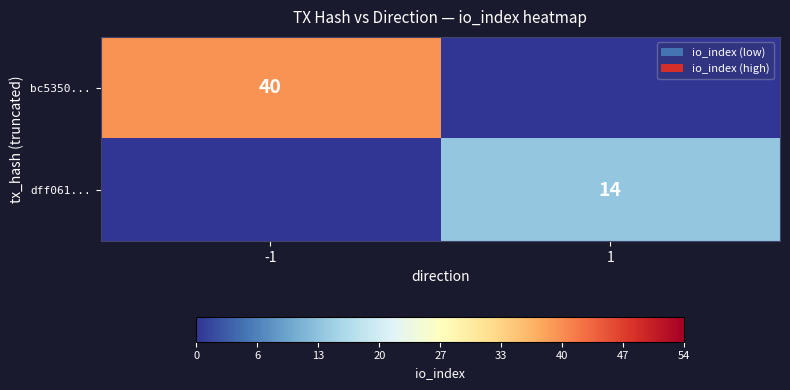

Is the value of bc5350... at -1 greater than the value of dff061... at 1?

Yes